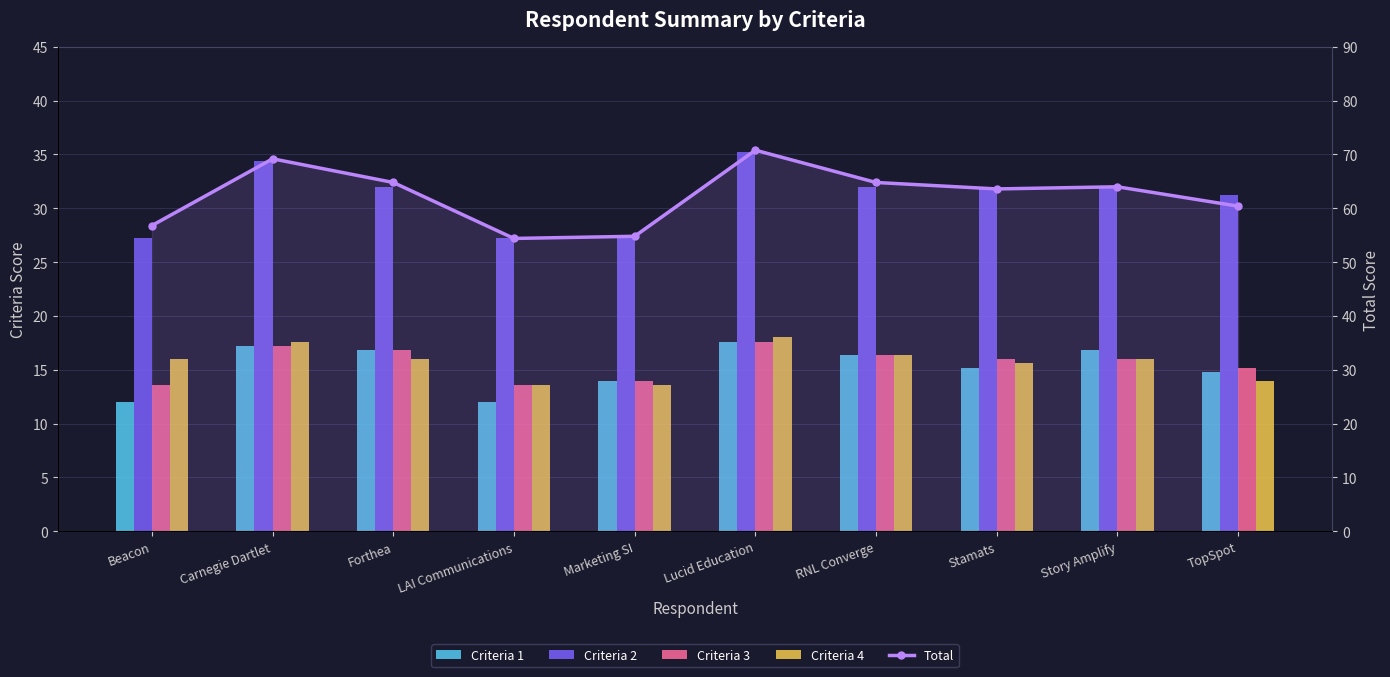

List the labels in order of Criteria 4 value, smallest first.

LAI Communications, Marketing SI, TopSpot, Stamats, Beacon, Forthea, Story Amplify, RNL Converge, Carnegie Dartlet, Lucid Education